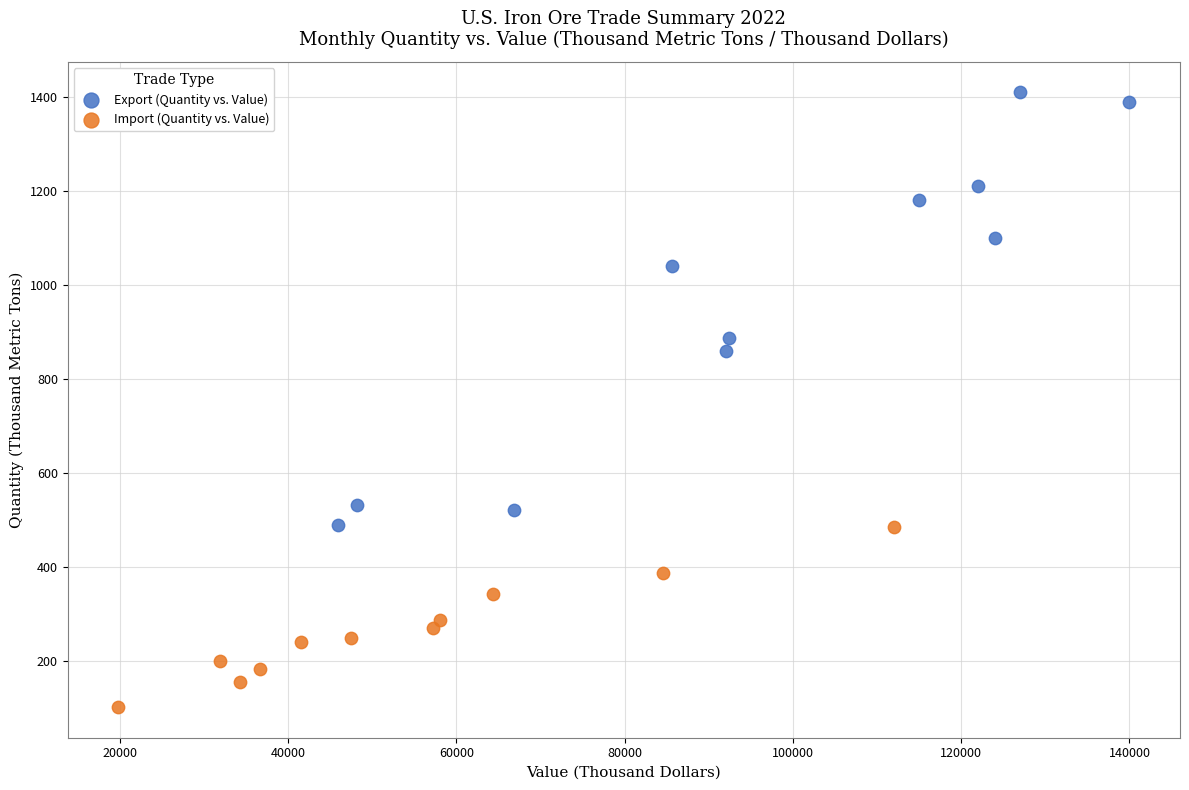

Which series reaches the minimum Y coordinate?

Import (Quantity vs. Value)